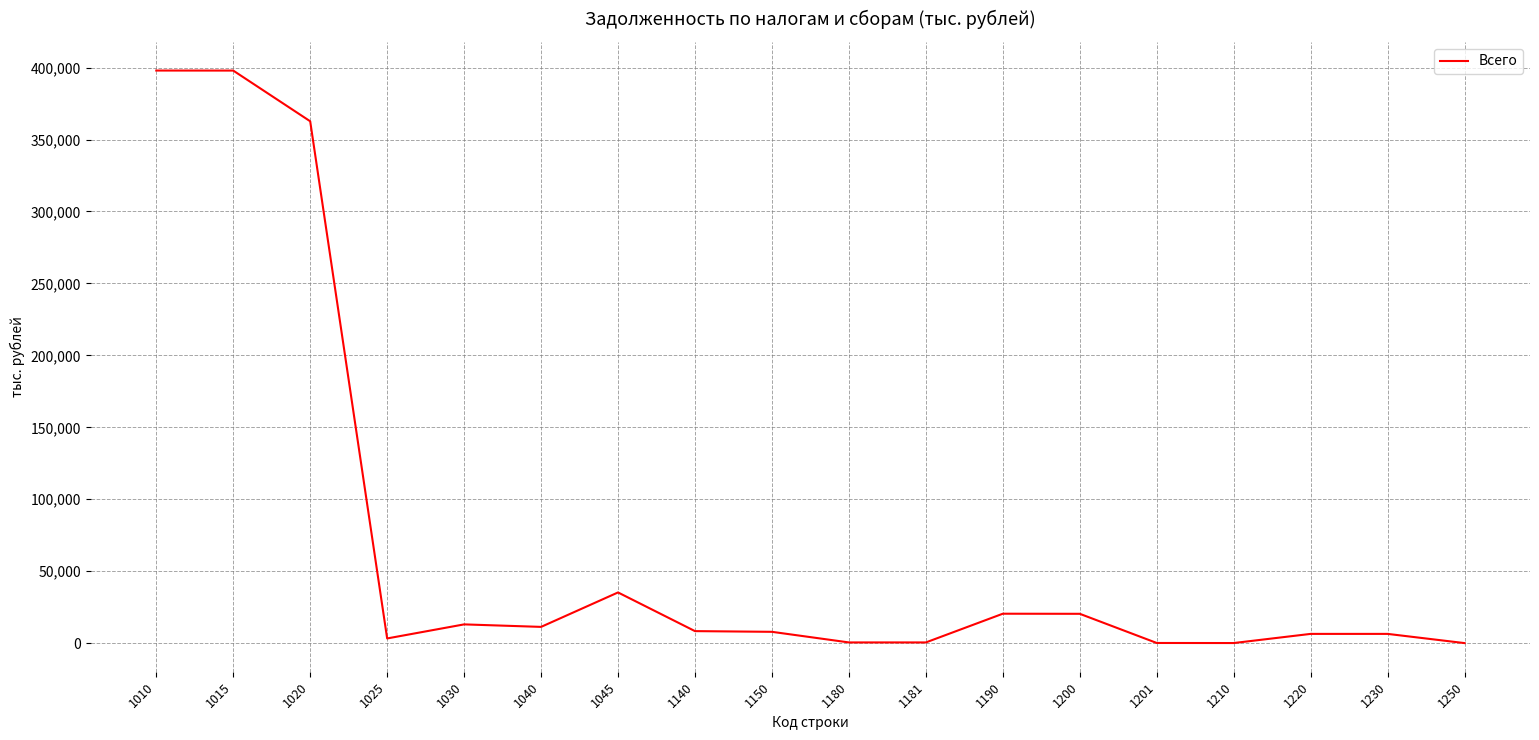

The value at 1140 is 8354. True or false?

True